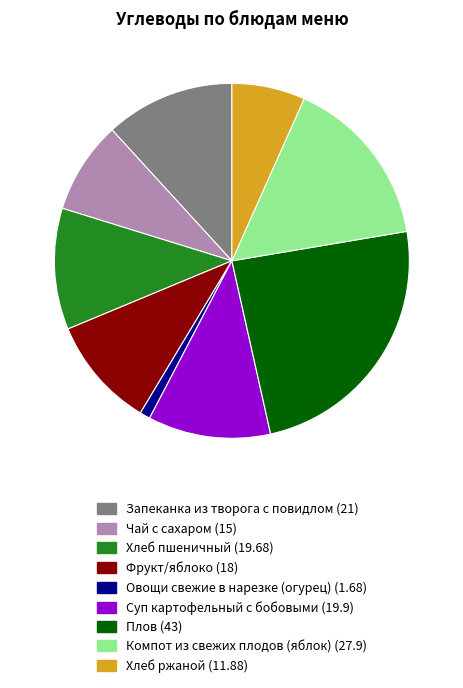

True or false: Суп картофельный с бобовыми accounts for 11% of the total.

True